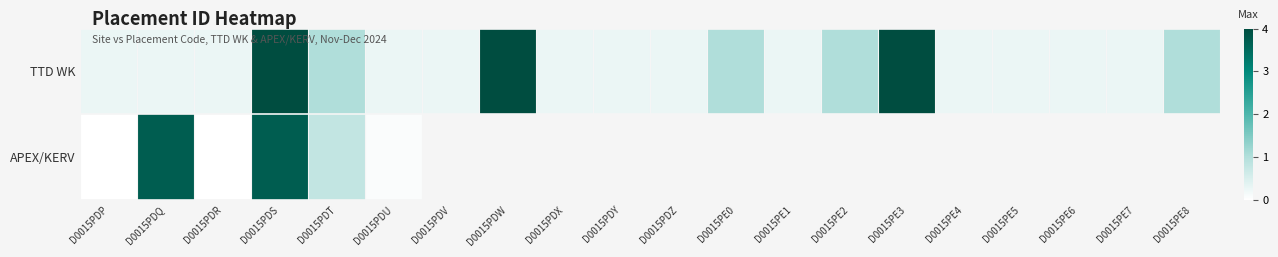

What is the total value across all series at D0015PDR?

0.3